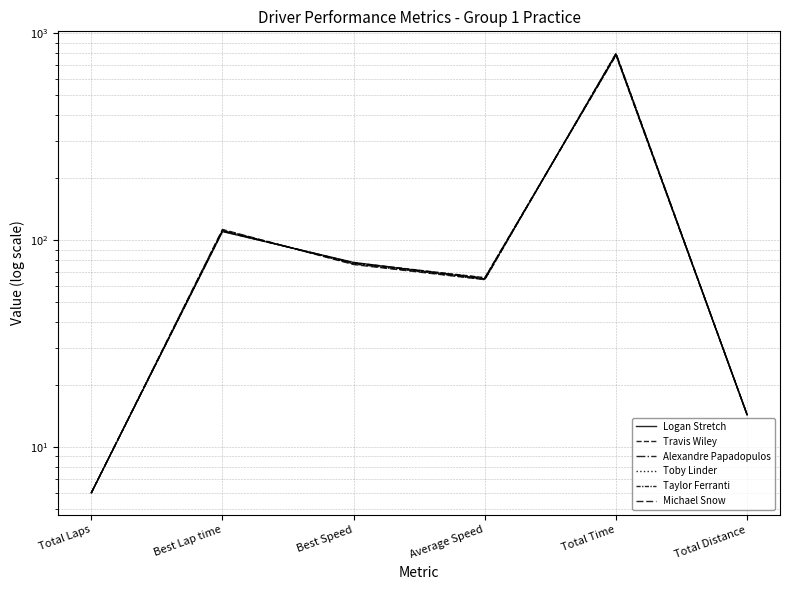

Does the chart display data point markers on the line(s)?

No